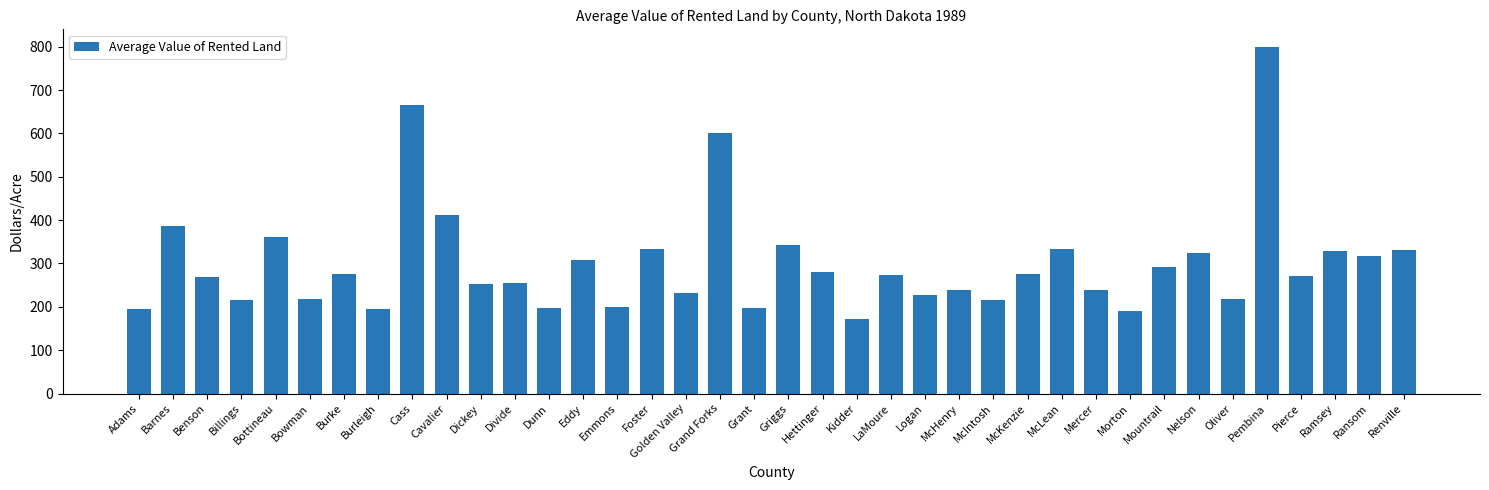

What is the minimum value shown in the chart?

173